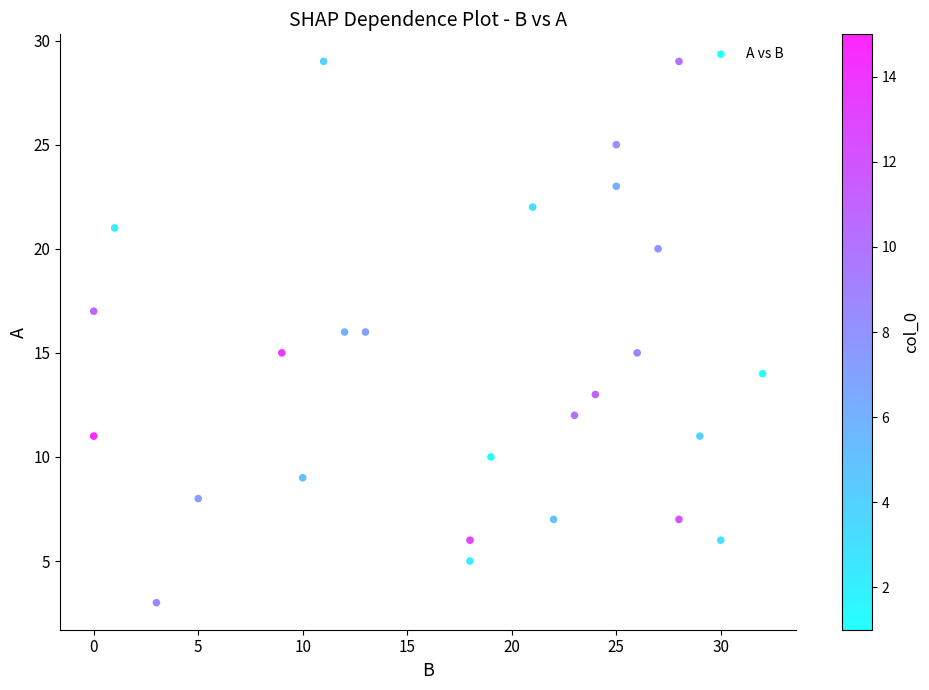

What is the range of X values (max minus min)?

32